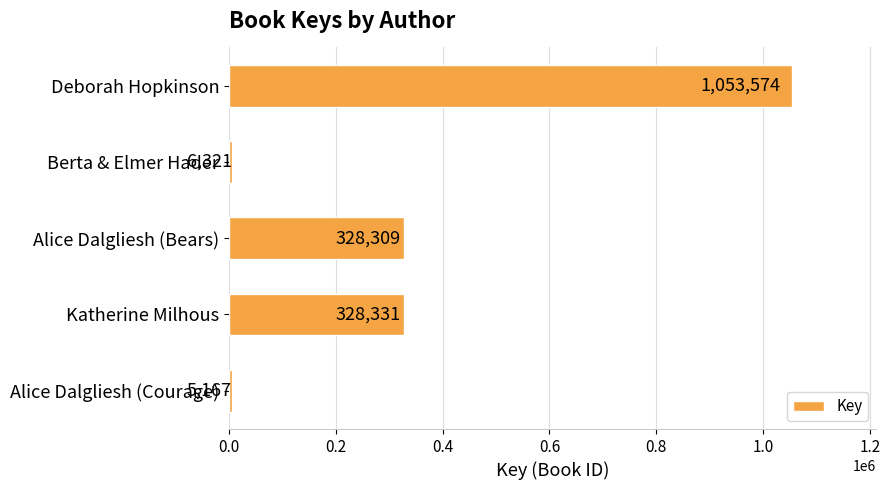

What is the average value?

344340